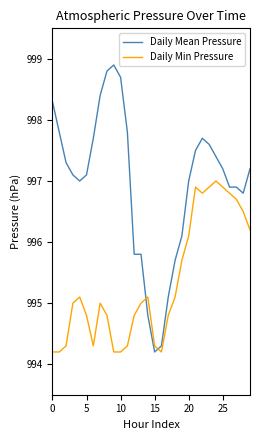

Which series has the largest range (max minus min)?

Daily Mean Pressure